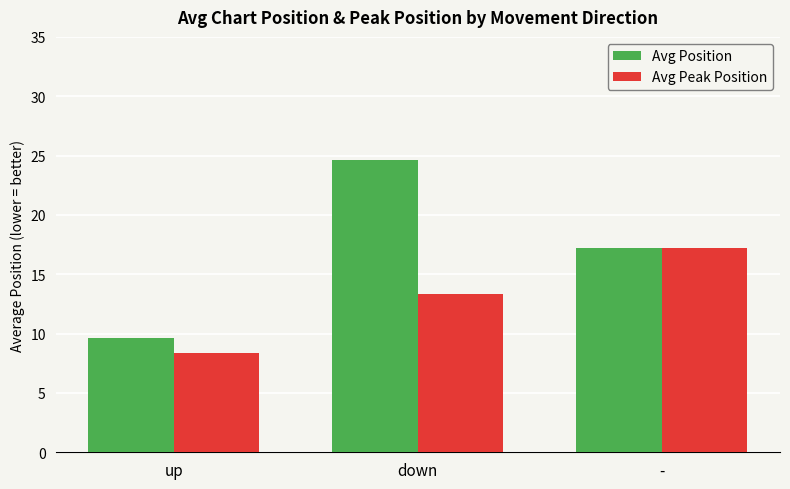

What is the greatest value displayed?

24.6